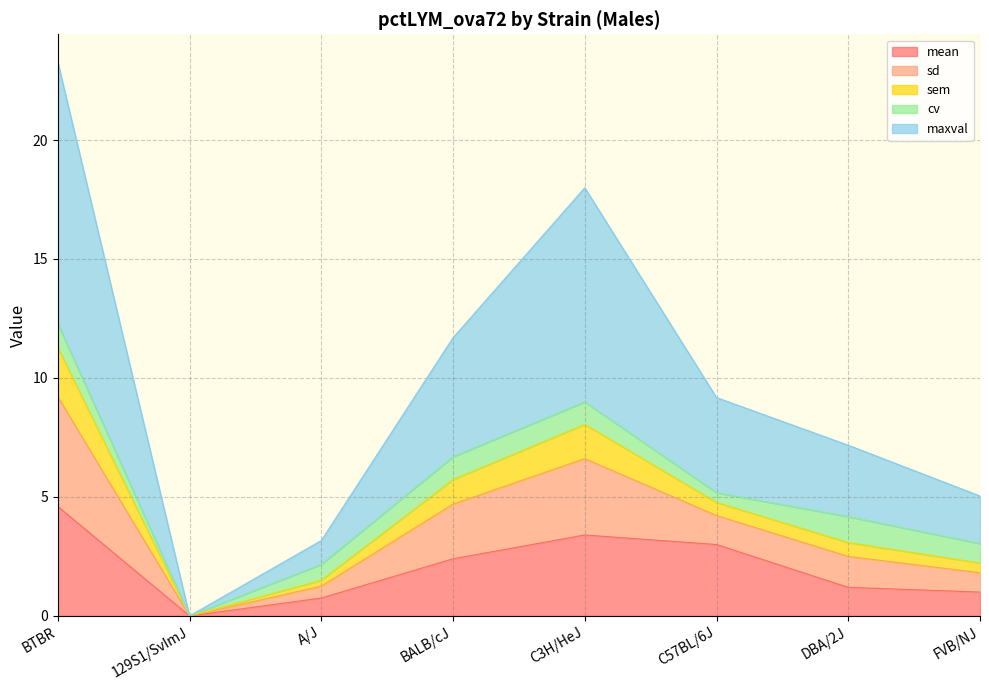

Which category has the highest value in the mean series?

BTBR